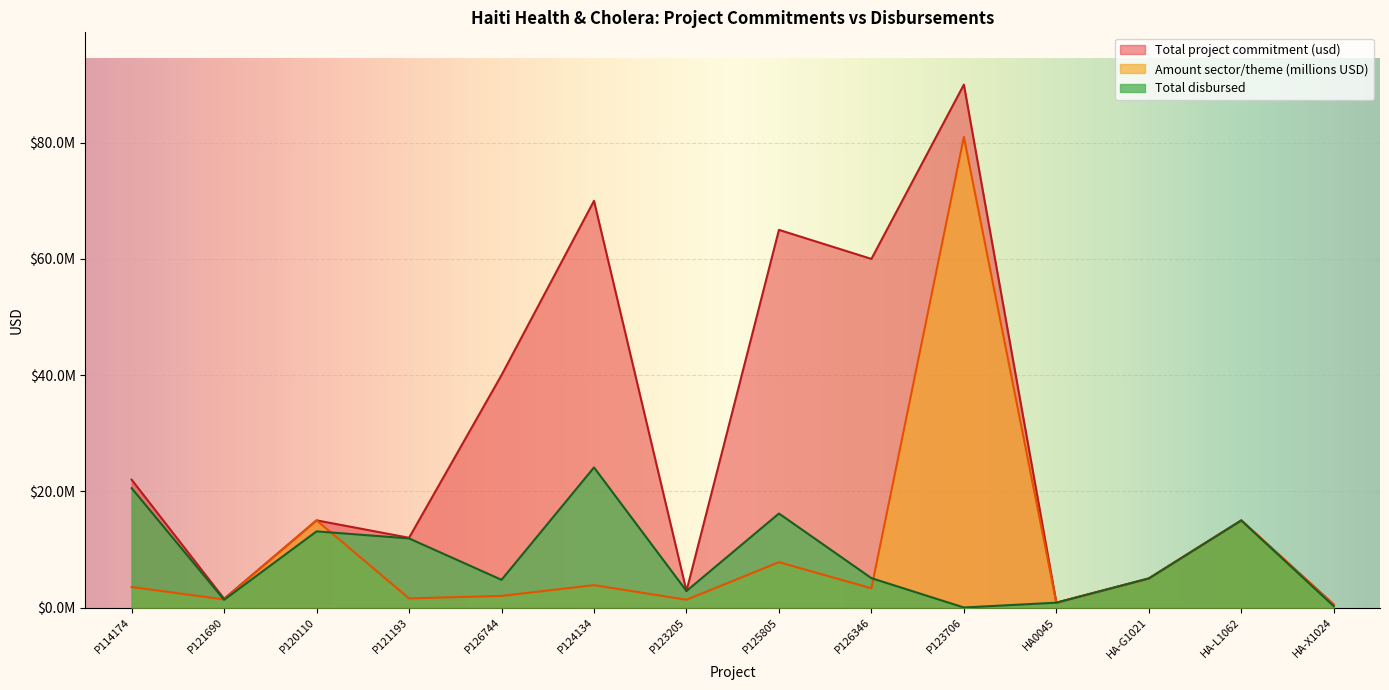

The Total disbursed series shows 4764466.0 at P126744. True or false?

True